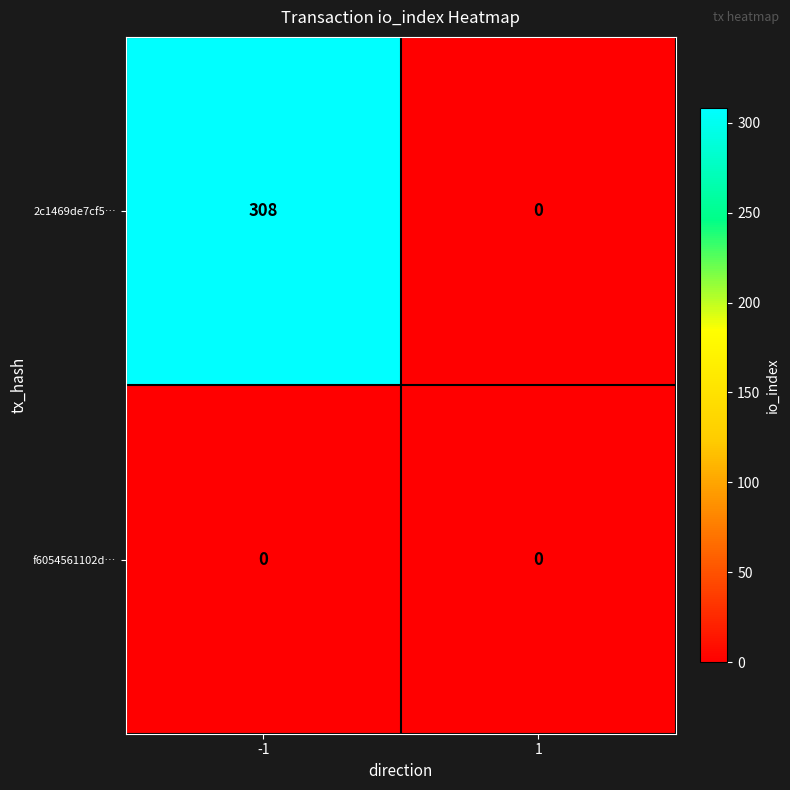

What is the maximum value shown in the chart?

308